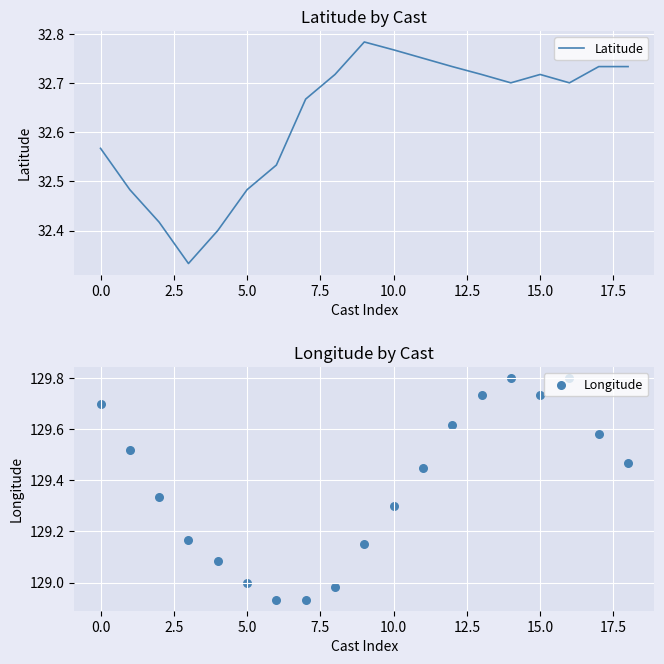

Is the value of Longitude at 15 greater than the value of Latitude at 11?

Yes